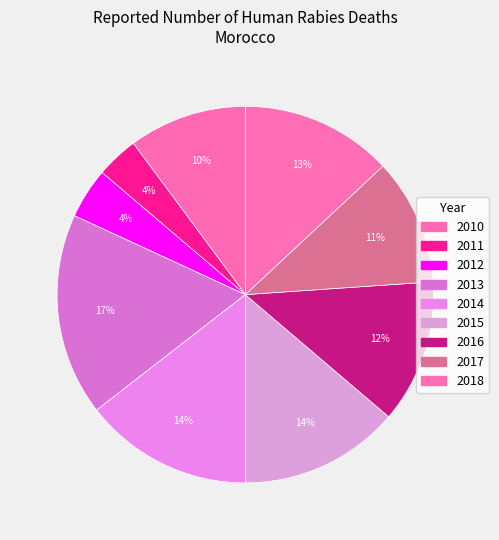

Does 2013 represent more than half of the total?

No